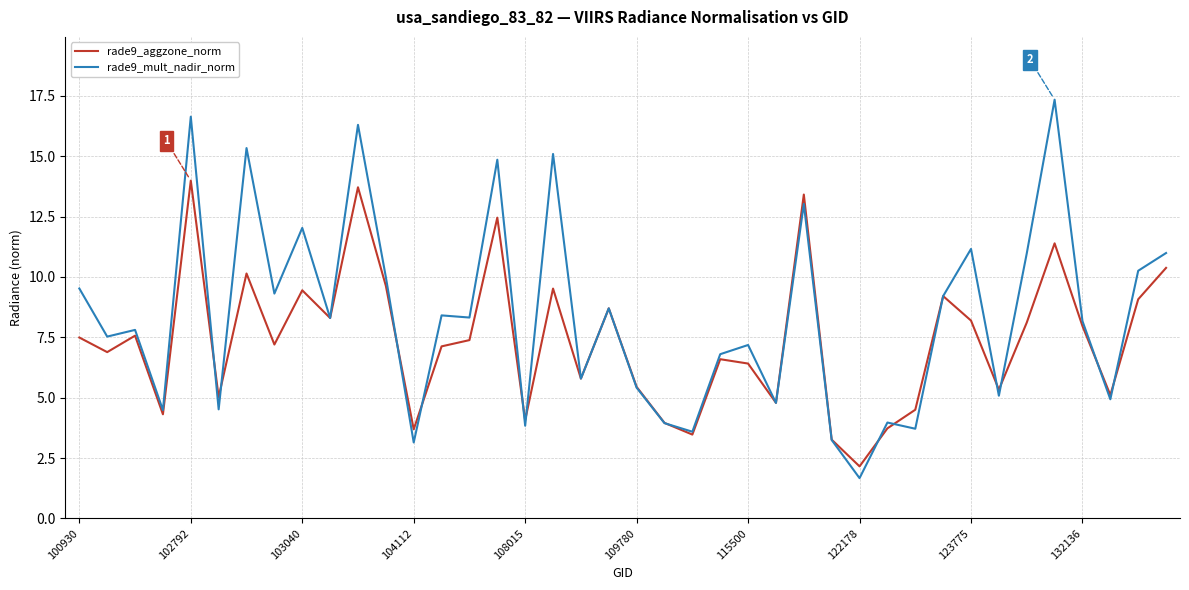

Which series has the widest spread of values?

rade9_mult_nadir_norm